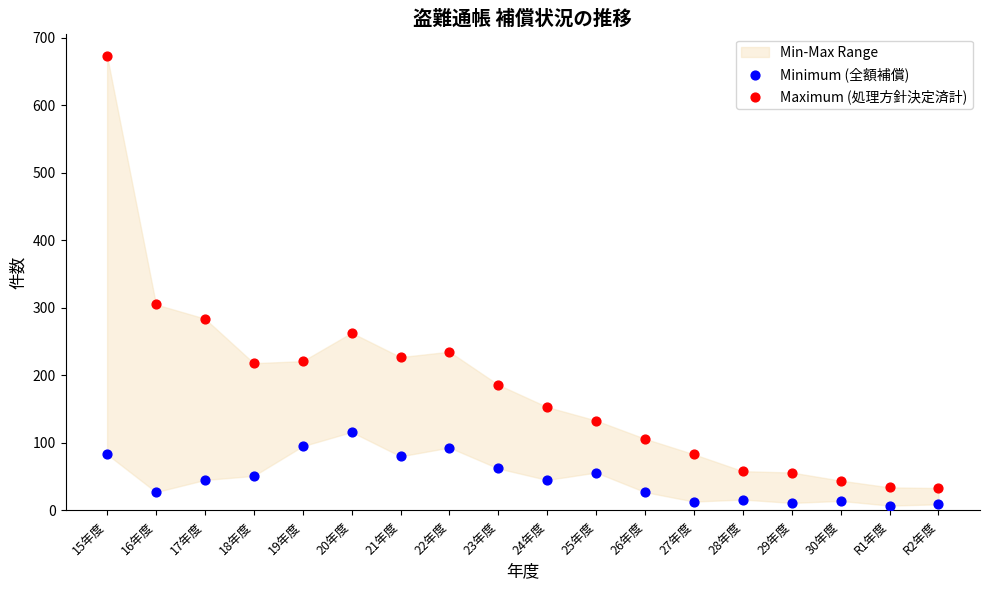

In the Maximum (処理方針決定済計) series, what Y value is closest to 353?

305